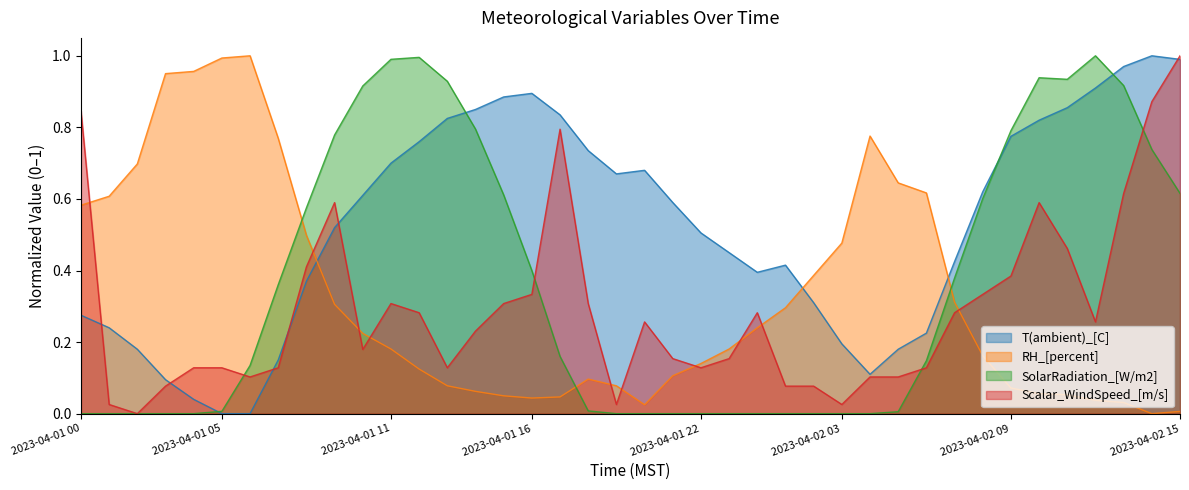

What are all the series names shown in the legend?

T(ambient)_[C], RH_[percent], SolarRadiation_[W/m2], Scalar_WindSpeed_[m/s]